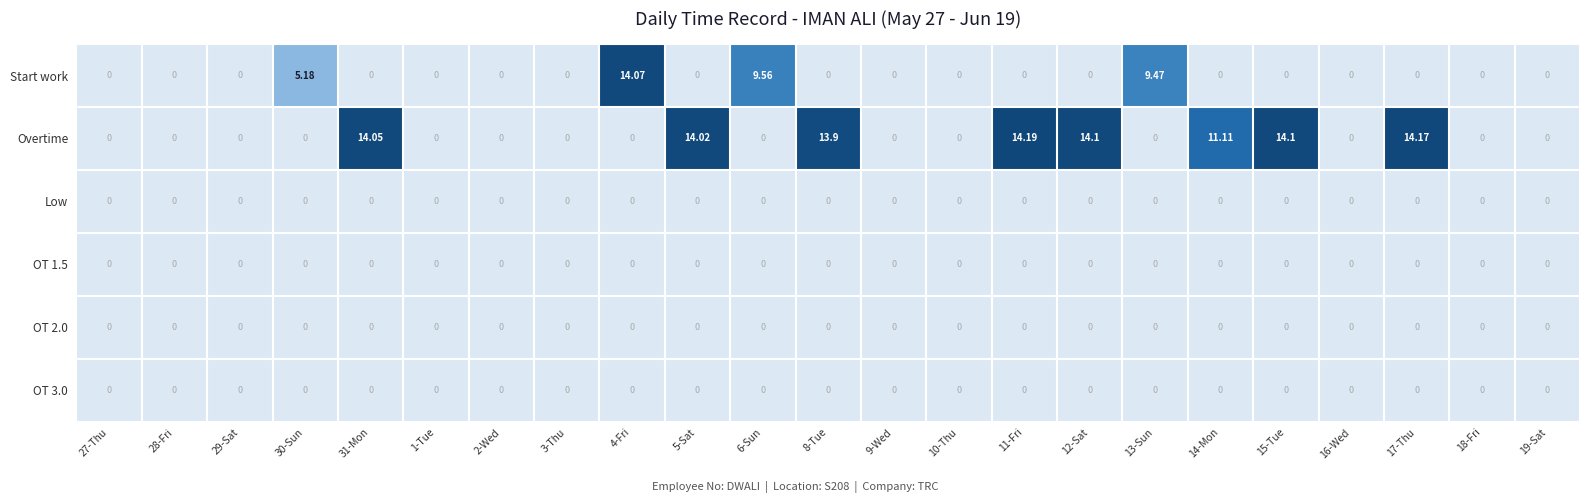

Which series changed the most between 30-Sun and 14-Mon?

Overtime